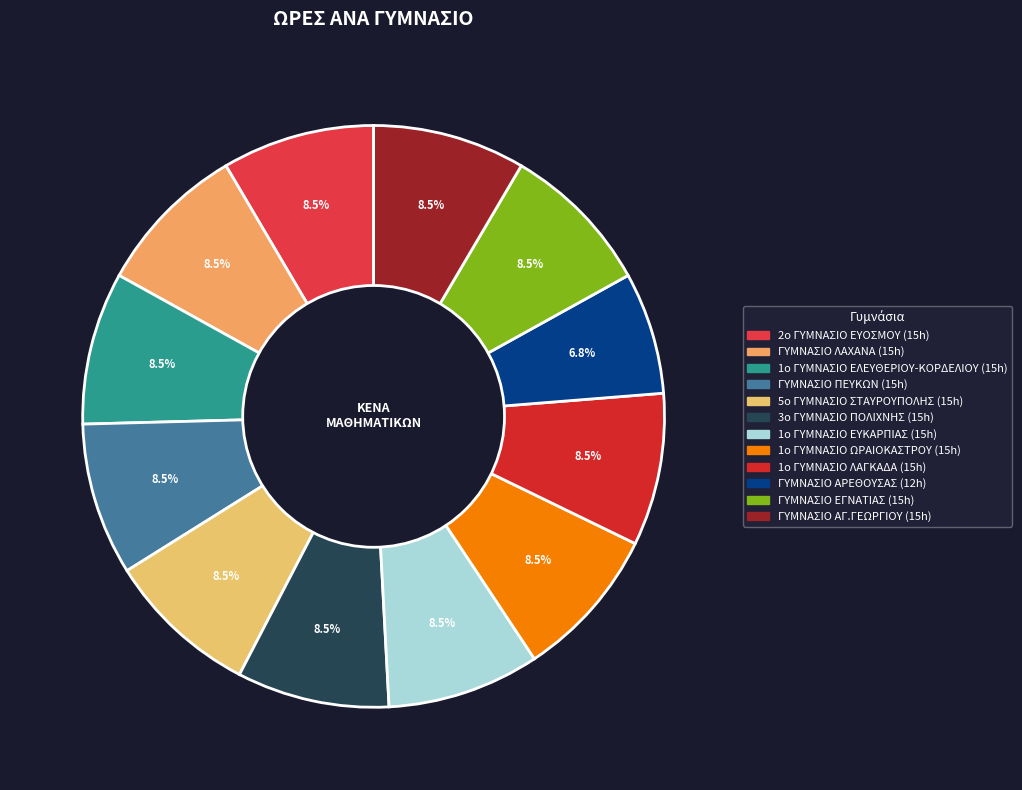

Rank the categories by value from lowest to highest.

ΓΥΜΝΑΣΙΟ ΑΡΕΘΟΥΣΑΣ, 2o ΓΥΜΝΑΣΙΟ ΕΥΟΣΜΟΥ, ΓΥΜΝΑΣΙΟ ΛΑΧΑΝΑ, 1ο ΓΥΜΝΑΣΙΟ ΕΛΕΥΘΕΡΙΟΥ-ΚΟΡΔΕΛΙΟΥ, ΓΥΜΝΑΣΙΟ ΠΕΥΚΩΝ, 5ο ΓΥΜΝΑΣΙΟ ΣΤΑΥΡΟΥΠΟΛΗΣ, 3ο ΓΥΜΝΑΣΙΟ ΠΟΛΙΧΝΗΣ, 1ο ΓΥΜΝΑΣΙΟ ΕΥΚΑΡΠΙΑΣ, 1ο ΓΥΜΝΑΣΙΟ ΩΡΑΙΟΚΑΣΤΡΟΥ, 1ο ΓΥΜΝΑΣΙΟ ΛΑΓΚΑΔΑ, ΓΥΜΝΑΣΙΟ ΕΓΝΑΤΙΑΣ, ΓΥΜΝΑΣΙΟ ΑΓ.ΓΕΩΡΓΙΟΥ